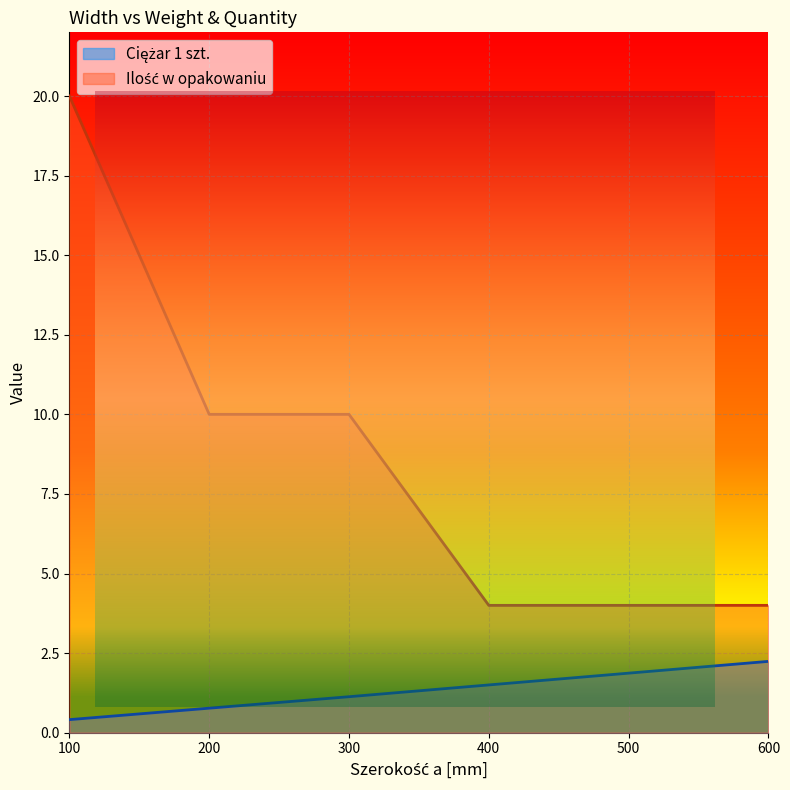

At how many categories does at least one series exceed 15?

1